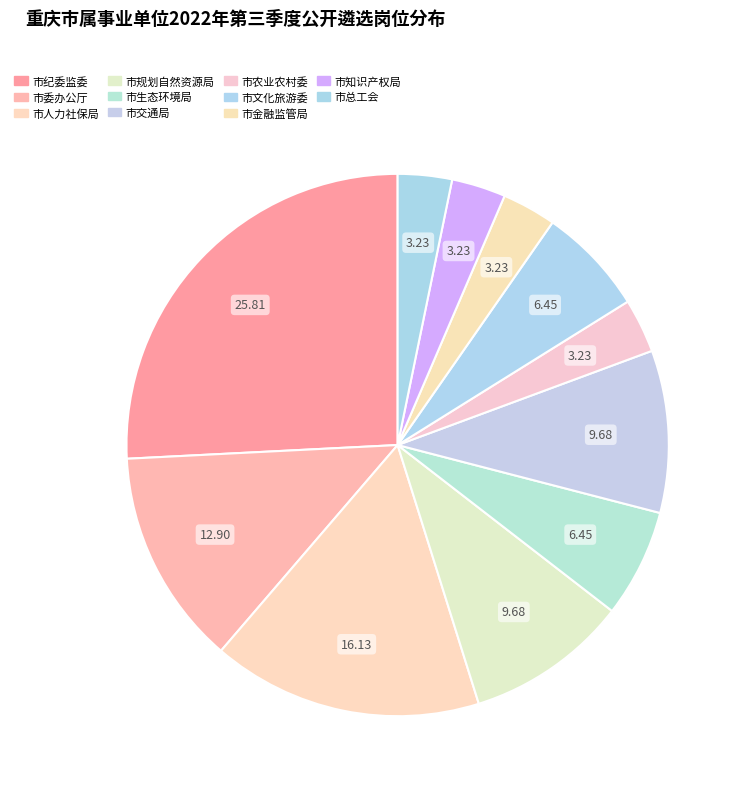

To the nearest percent, what portion does 市知识产权局 represent?

3%